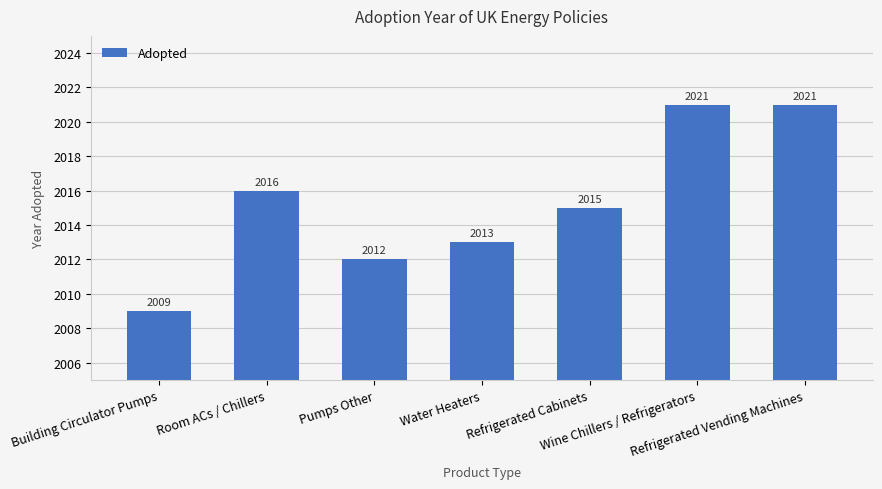

What position from the left is Wine Chillers / Refrigerators?

6